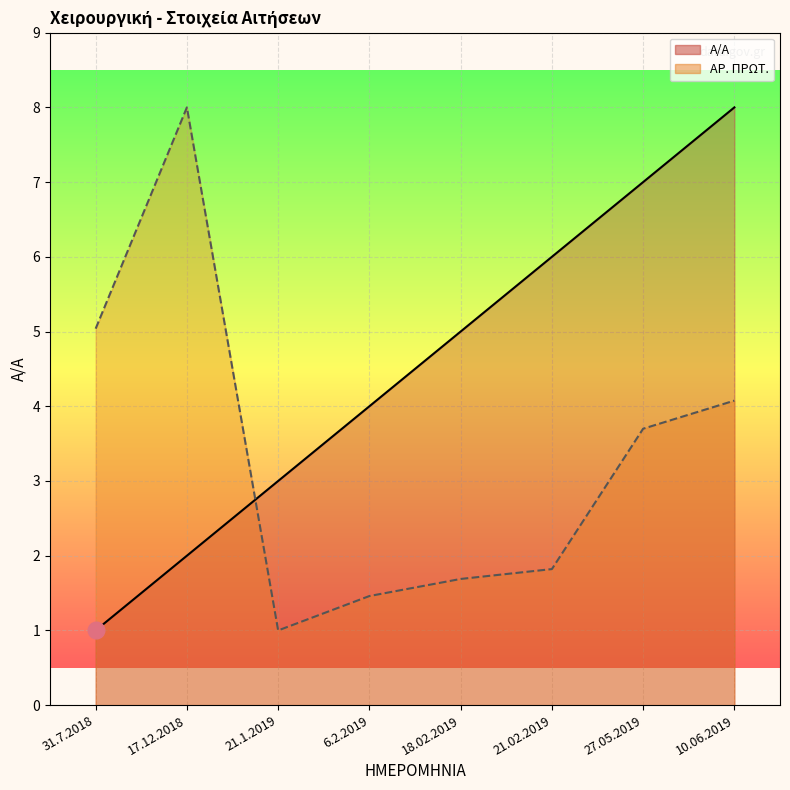

What is the sum of the Α/Α values at 17.12.2018 and 6.2.2019?

6.0